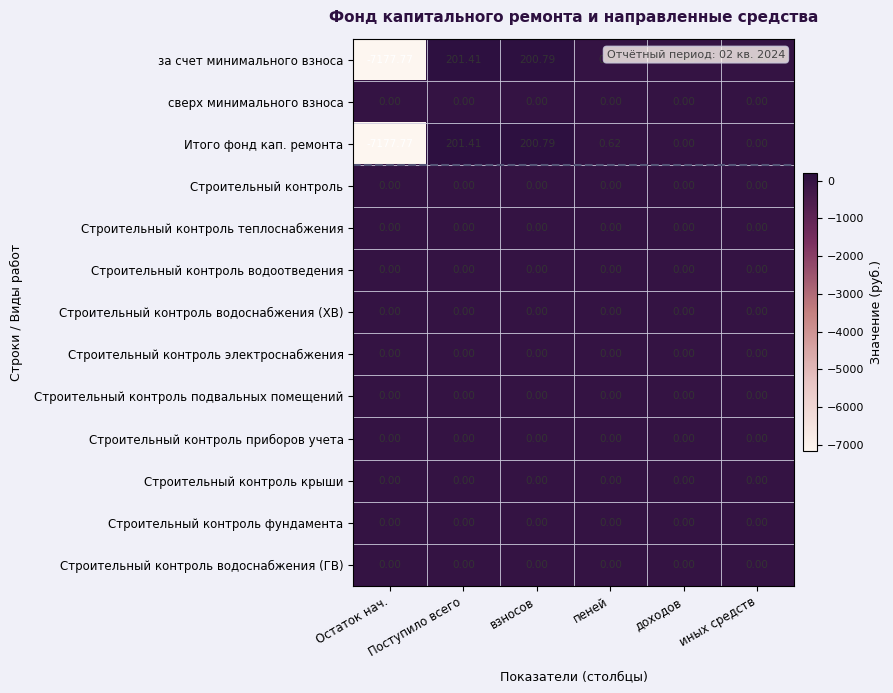

At which category does the chart reach its minimum across all series?

Остаток нач.